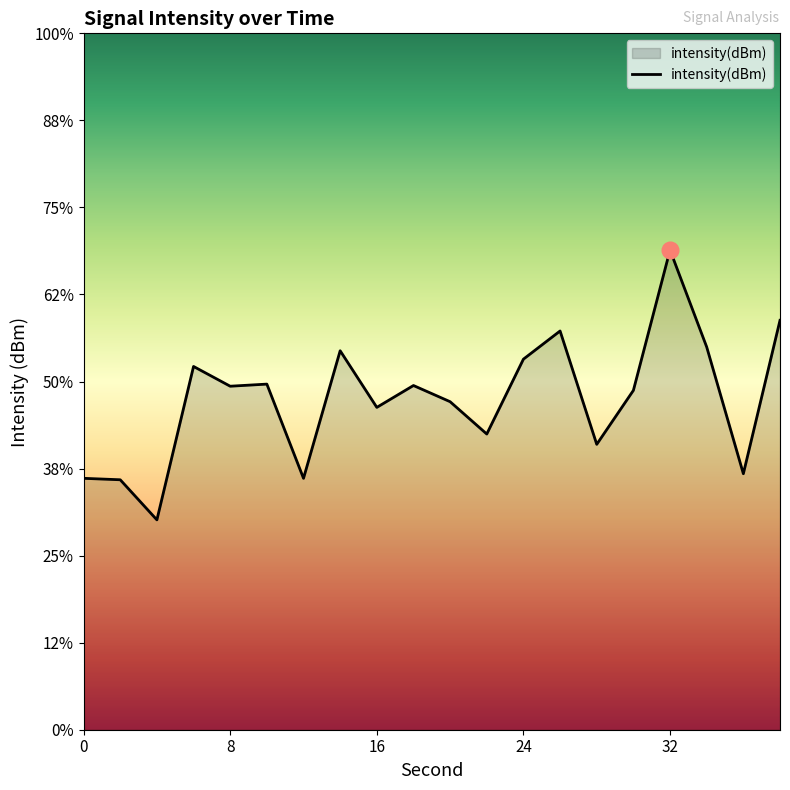

How many data points are less than -130?

13